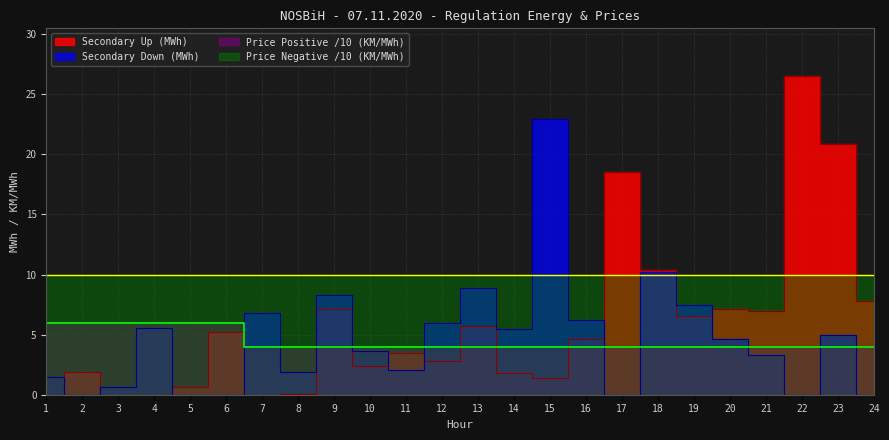

Rank the series at 14 from highest to lowest value.

Secondary Down (MWh), Price Positive (KM/MWh), Secondary Up (MWh)